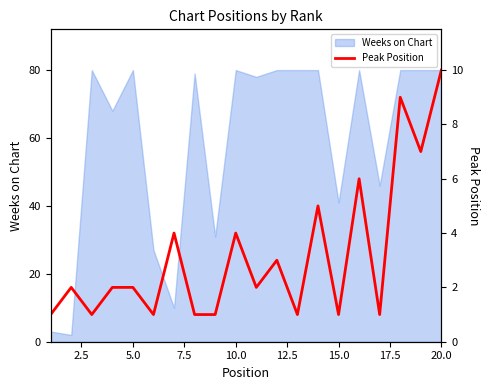

What is the sum of all values?

64